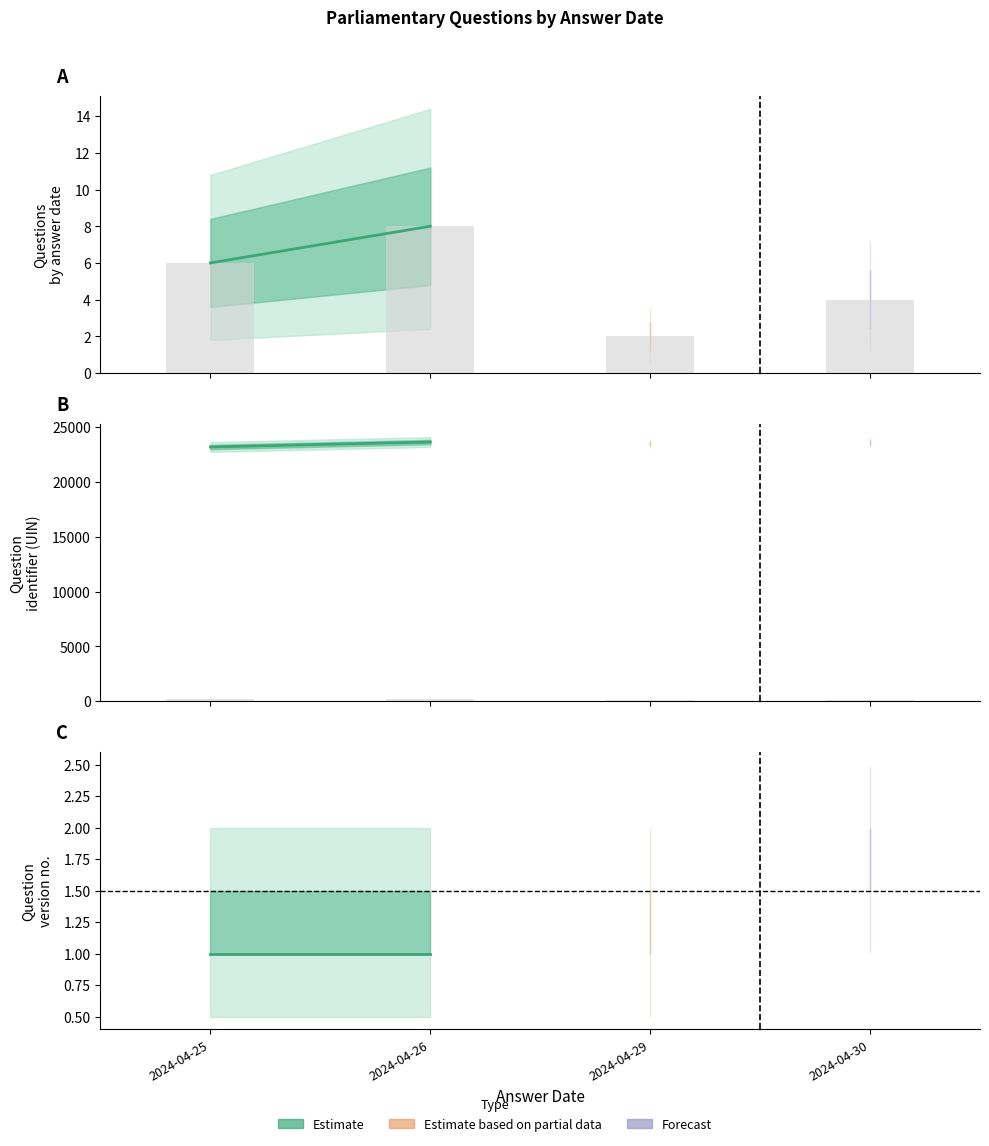

What is the difference between the highest and lowest values at 2024-04-25?

23177